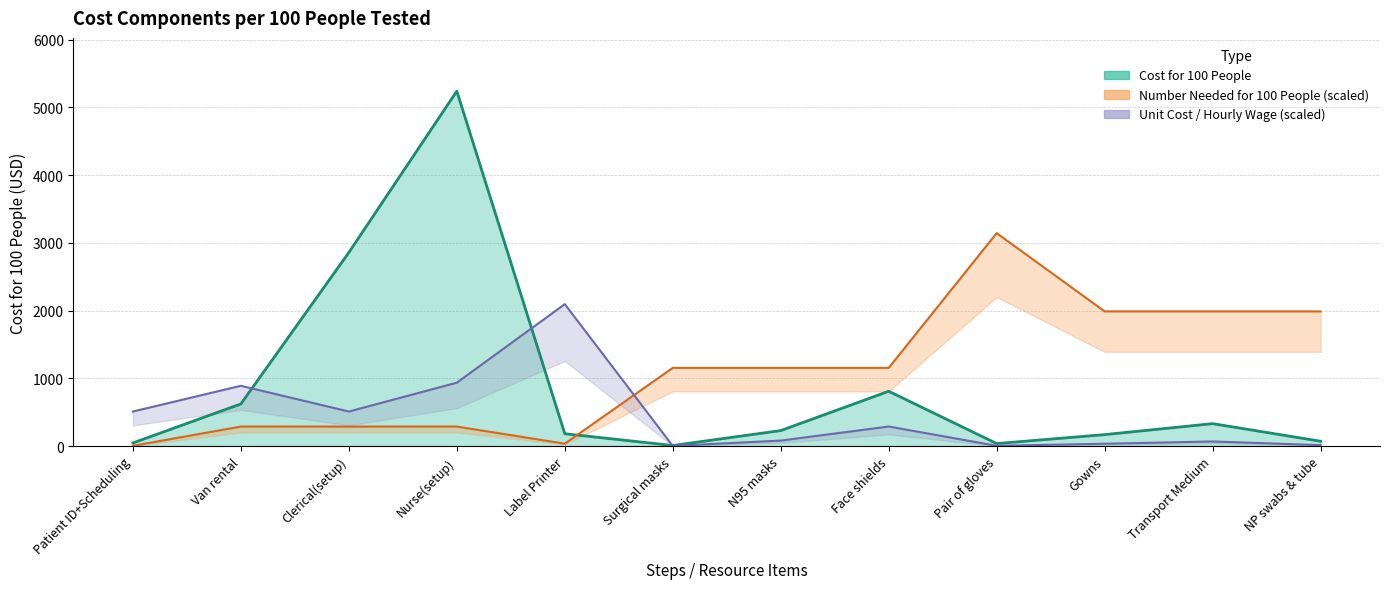

What is the sum of the Number Needed for 100 people values at Nurse(setup) and NP swabs & tube?

2277.8